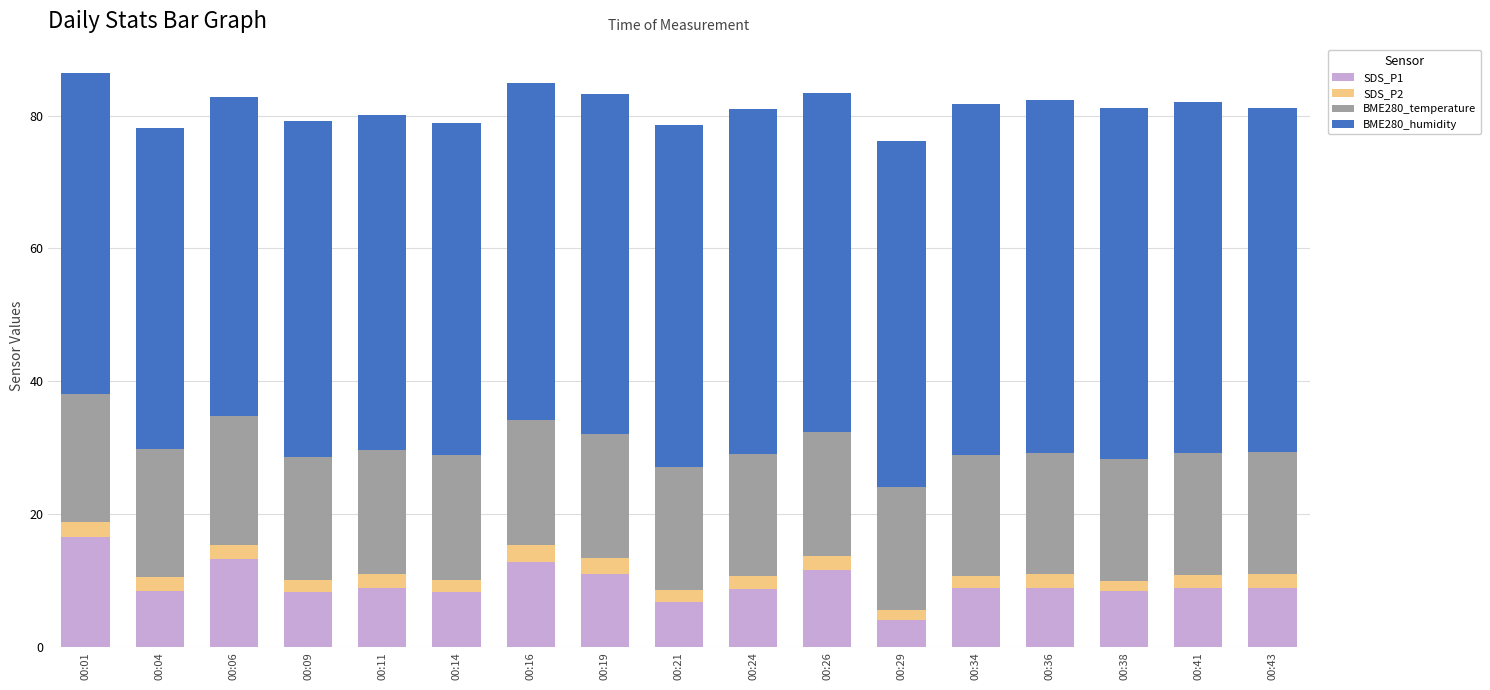

What is the sum of all SDS_P1 values?

162.8